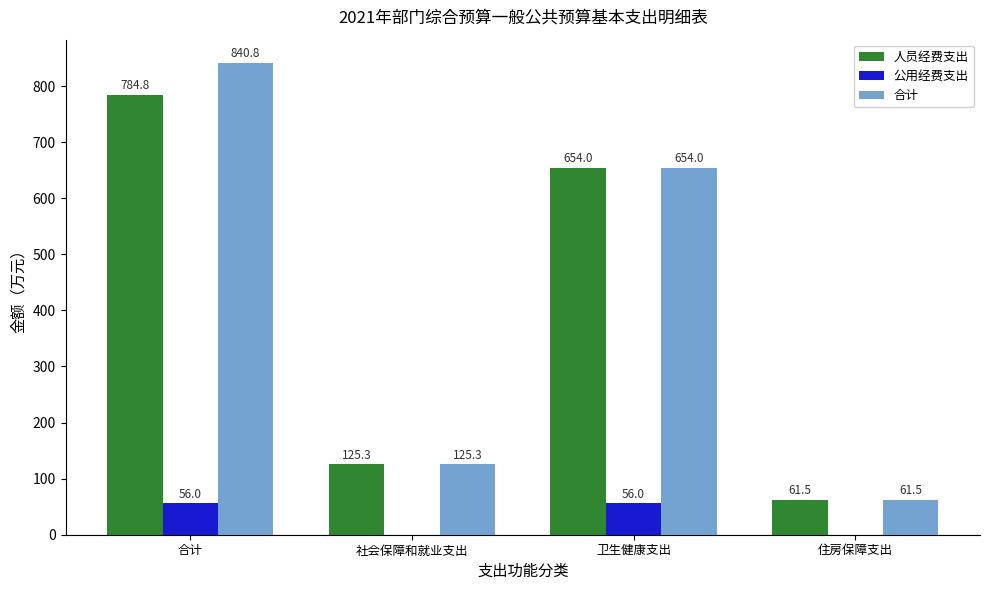

How many data points does each series have?

4